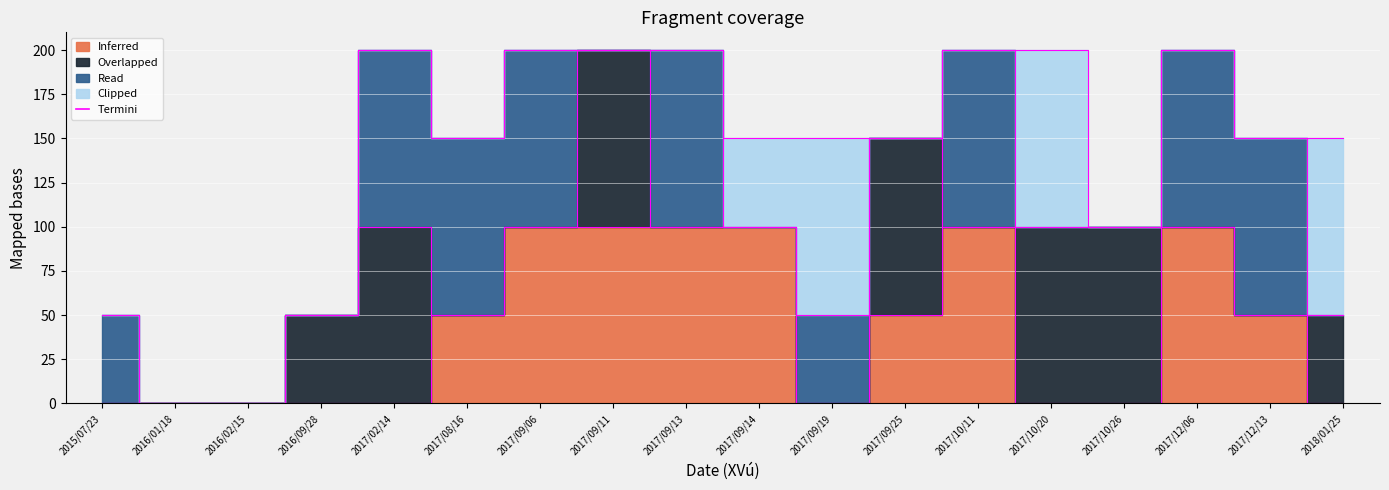

What is the total value across all series at 2016/09/28?

50